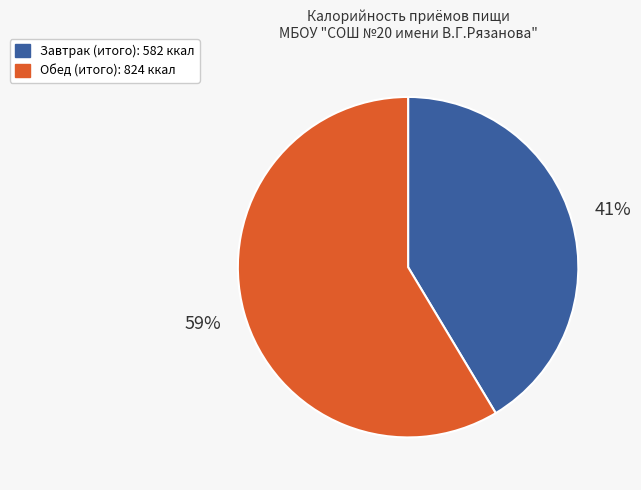

Is there any slice that represents more than half of the pie?

Yes